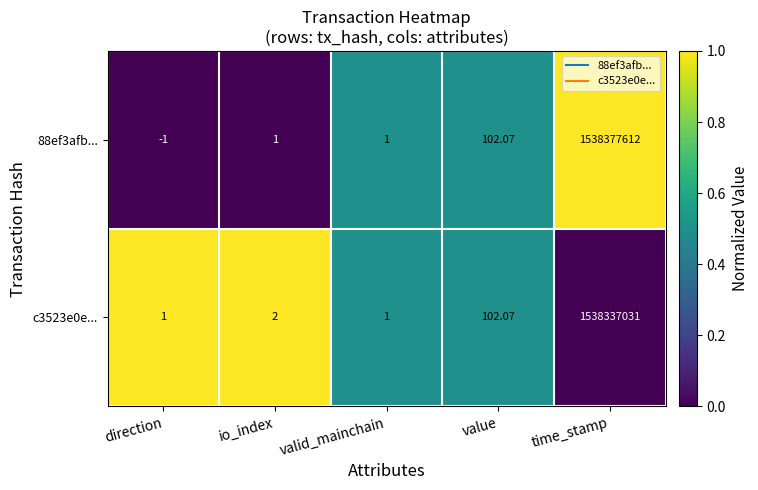

Is the value of c3523e0e... at io_index greater than the value of 88ef3afb... at direction?

Yes